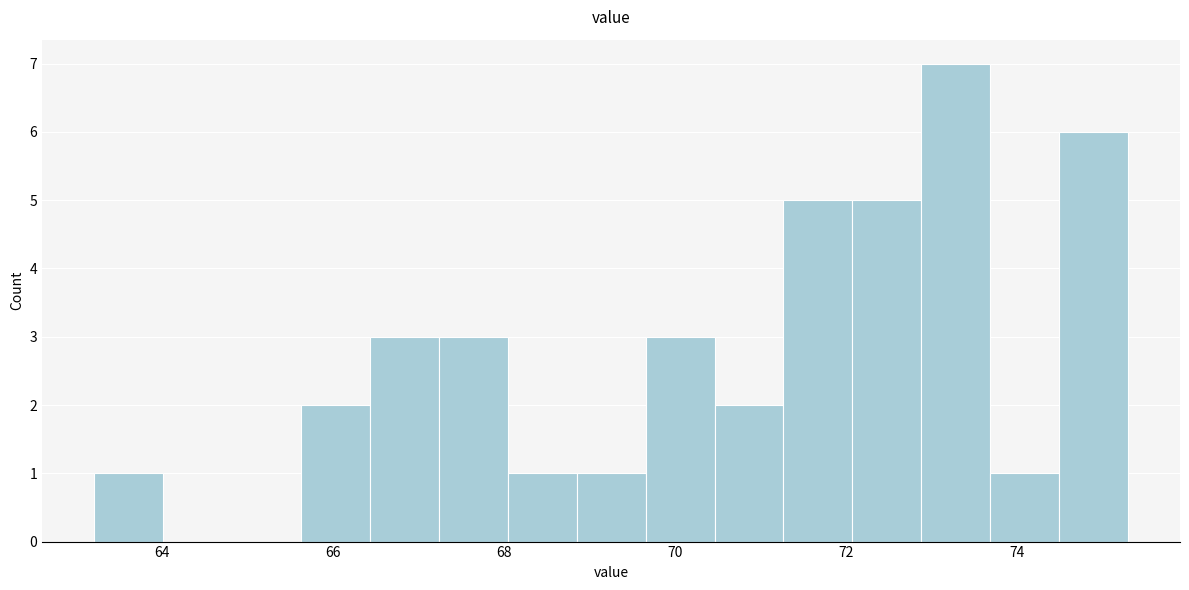

Reading left to right, list every bar in this chart as the range it spans on the x-axis followed by its height. Neither the bar edges nor the heights are printed on the chart, so give them approximately, as read against the axes.

63.2 to 64.0: 1
64.0 to 64.8: 0
64.8 to 65.6: 0
65.6 to 66.4: 2
66.4 to 67.2: 3
67.2 to 68.0: 3
68.0 to 68.8: 1
68.8 to 69.6: 1
69.6 to 70.4: 3
70.4 to 71.2: 2
71.2 to 72.0: 5
72.0 to 72.8: 5
72.8 to 73.6: 7
73.6 to 74.4: 1
74.4 to 75.4: 6